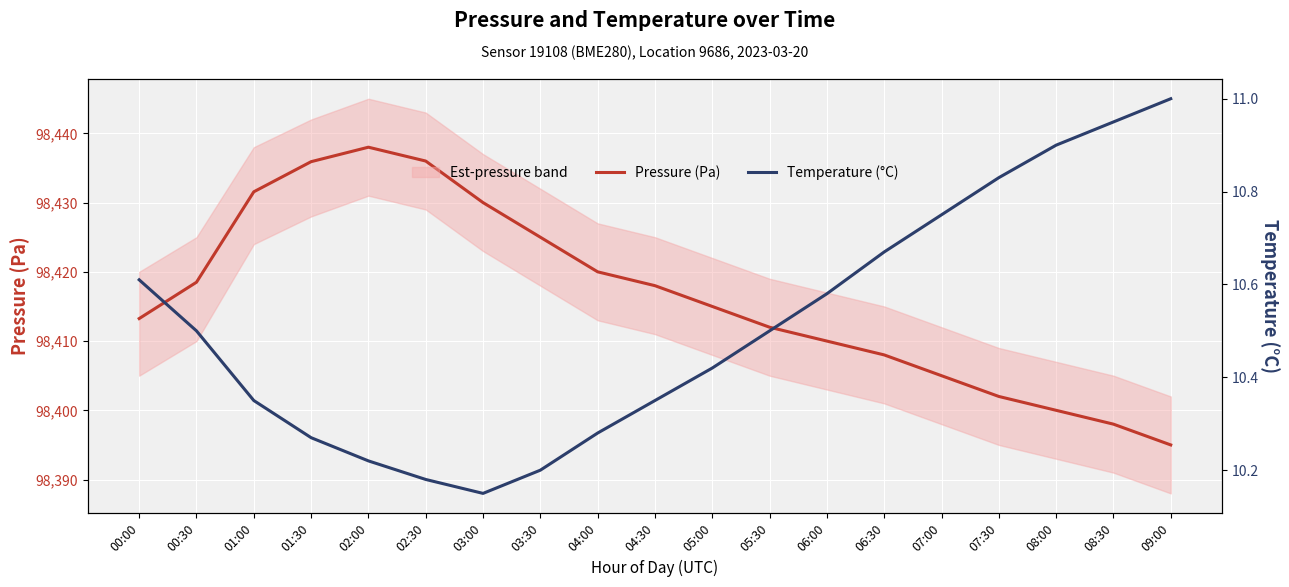

The value of Pressure (Pa) at 03:30 is 49263.5. True or false?

False